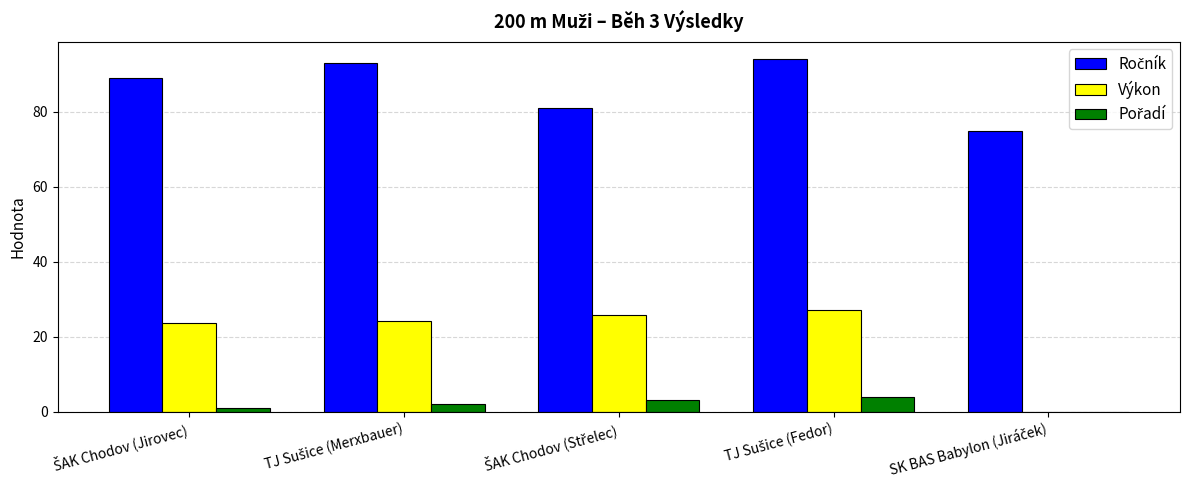

What is the greatest value displayed?

94.0